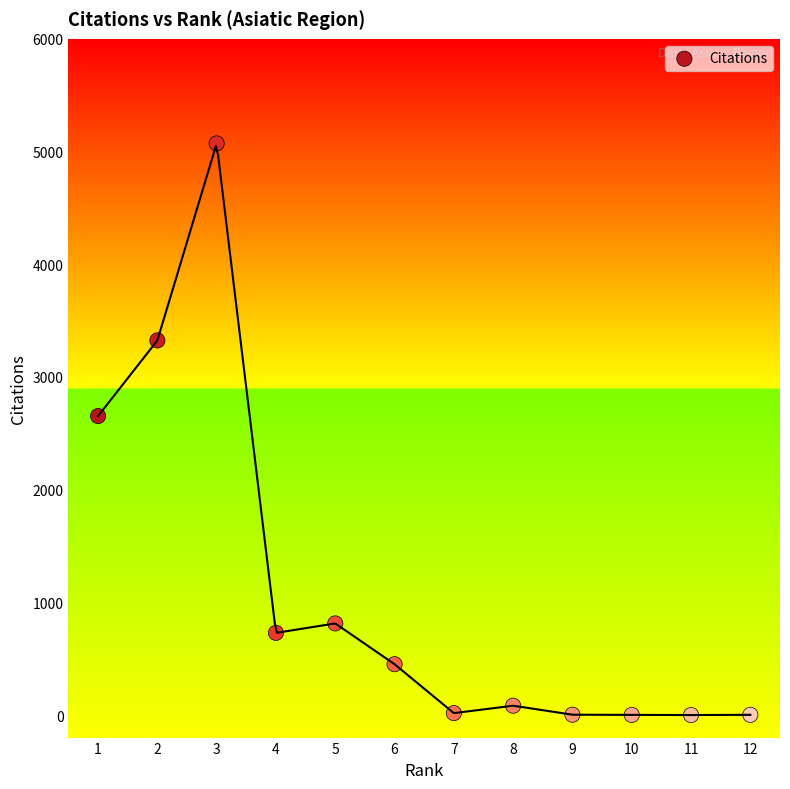

What Y value in the scatter plot is closest to 2536?

2653